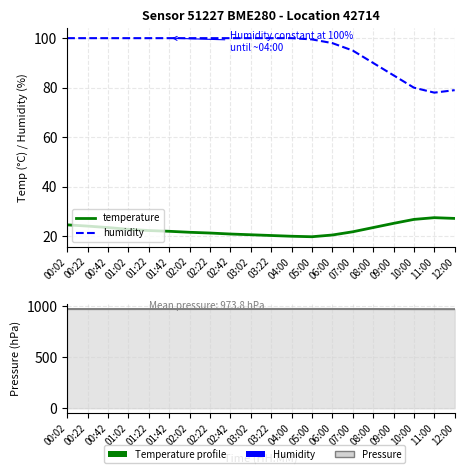

Reading left to right, list all the values displayed in this chart.

temperature: 24.6	24.1	23.5	22.8	22.3	22.0	21.6	21.3	20.9	20.6	20.3	20.0	19.8	20.5	21.8	23.5	25.2	26.8	27.5	27.2
humidity: 100.0	100.0	100.0	100.0	100.0	100.0	100.0	100.0	100.0	100.0	100.0	100.0	99.5	98.0	95.0	90.0	85.0	80.0	78.0	79.0
pressure: 973.7	973.6	973.6	973.7	973.8	974.0	974.0	974.1	974.2	974.2	974.3	974.4	974.5	974.3	974.0	973.8	973.5	973.2	973.0	972.8